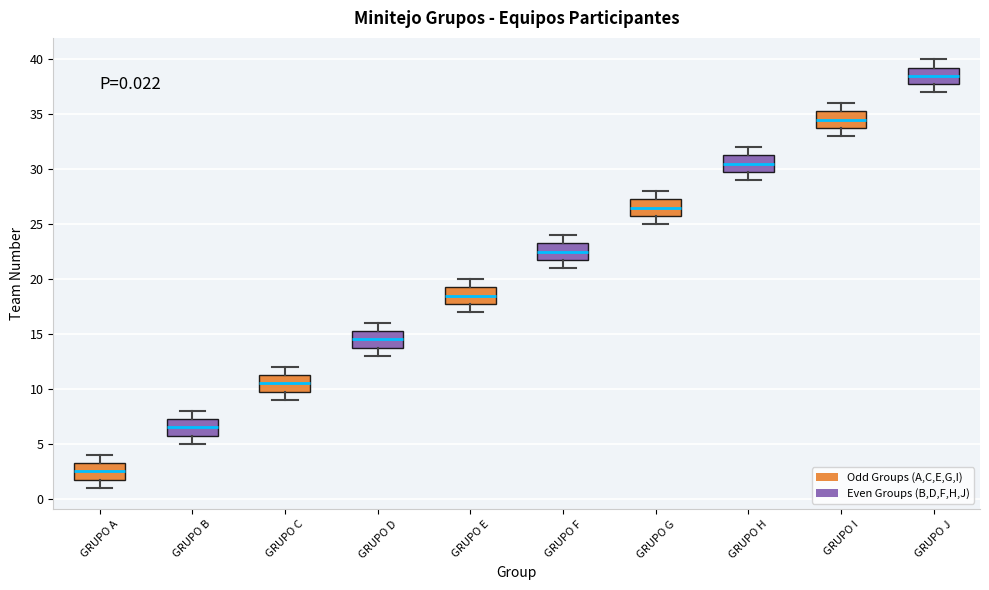

Which box has the highest median line?

GRUPO J